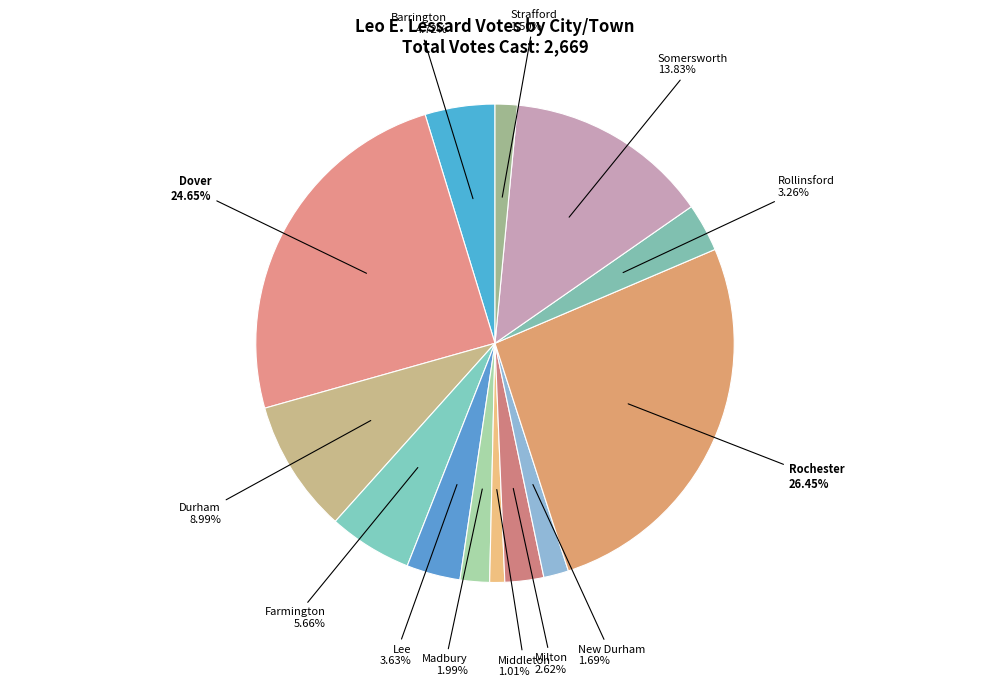

Is there any slice that represents more than half of the pie?

No